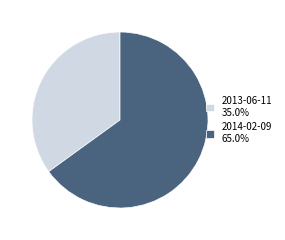

How many segments does this pie chart have?

2